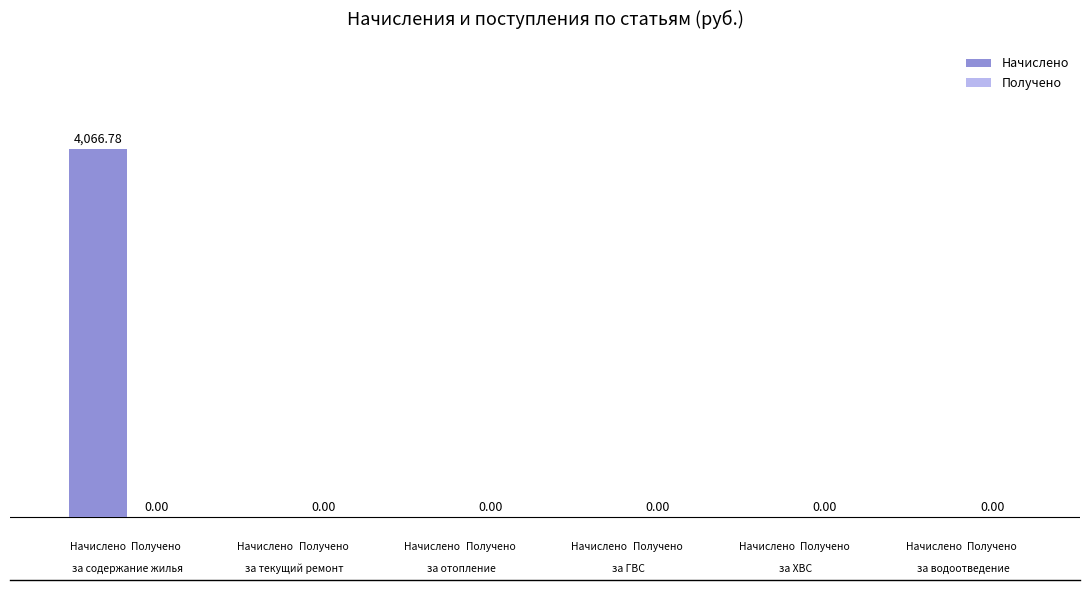

What is the sum of all values?

4066.8